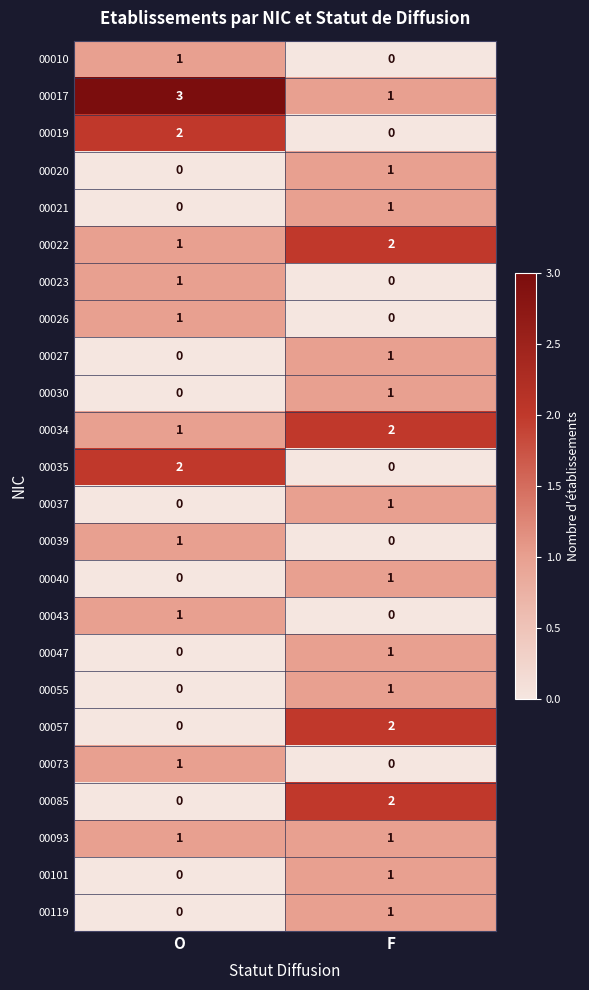

At which label is 00073 closest to 0?

F